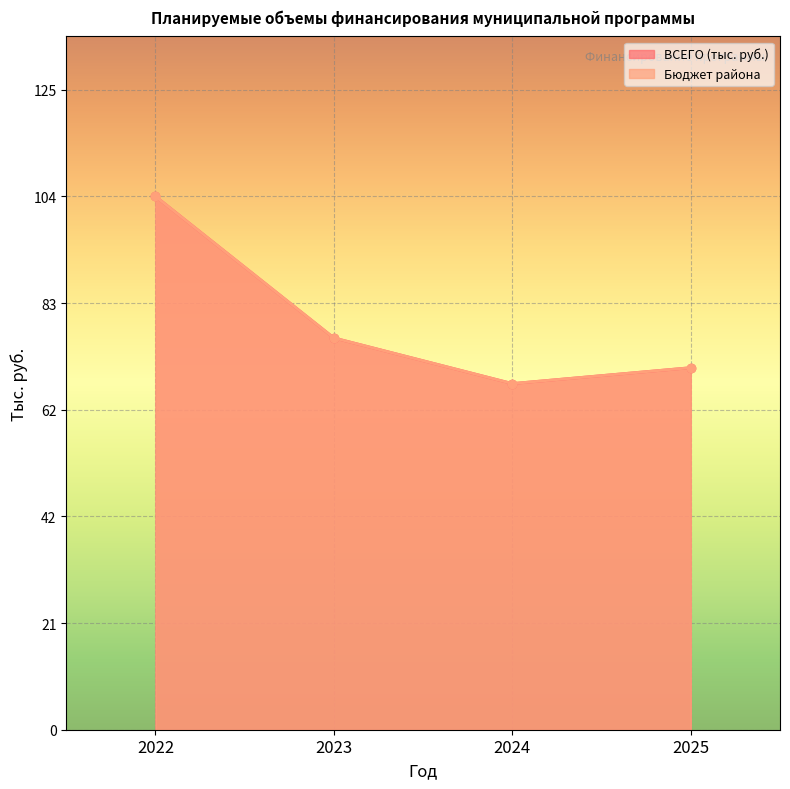

What is the sum of all ВСЕГО (тыс. руб.) values?

318.5